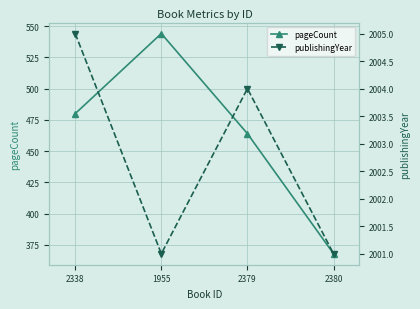

At how many categories does at least one series exceed 908?

4